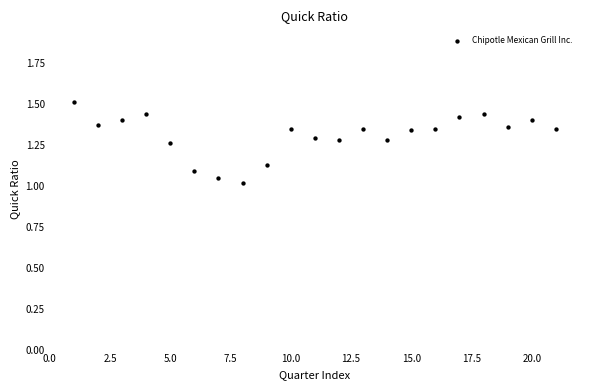

What is the range of X values (max minus min)?

20.0